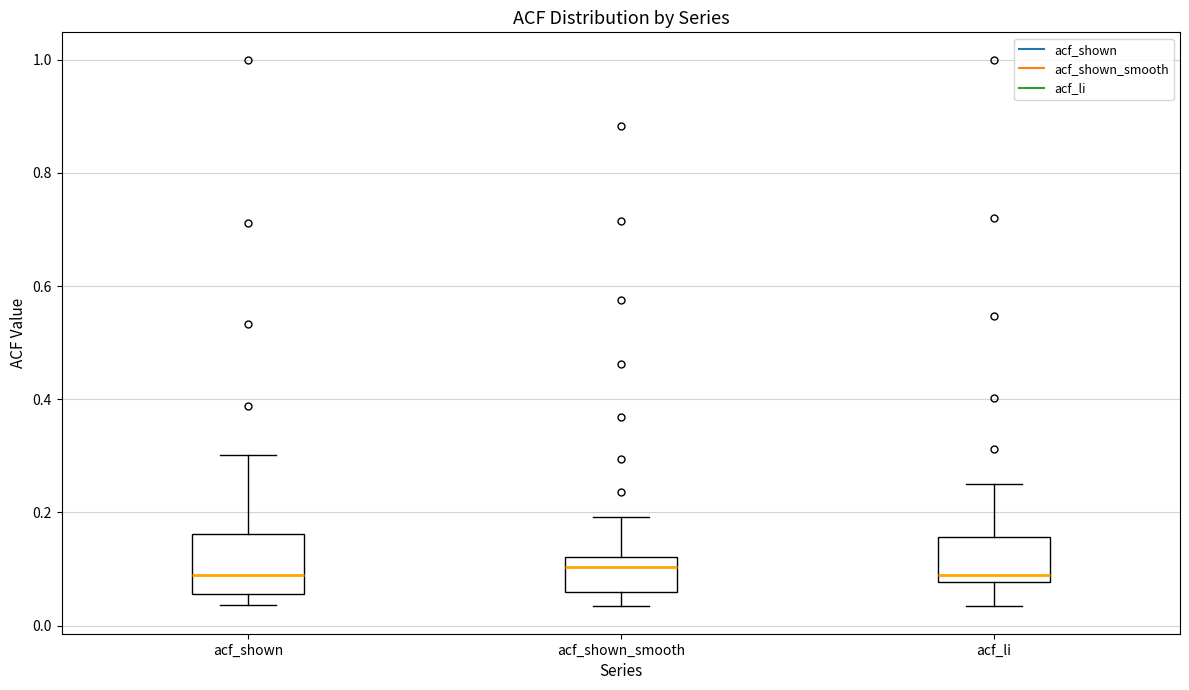

Reading left to right, read every box against the y-axis: the position of its median line, the range the box covers, and the ends of its whiskers. The values are not printed on the chart, so give them approximately, as read against the axis.

acf_shown: median 0.08, box 0.06 to 0.16, whiskers 0.04 to 0.30
acf_shown_smooth: median 0.10, box 0.06 to 0.12, whiskers 0.04 to 0.20
acf_li: median 0.10, box 0.08 to 0.16, whiskers 0.04 to 0.26